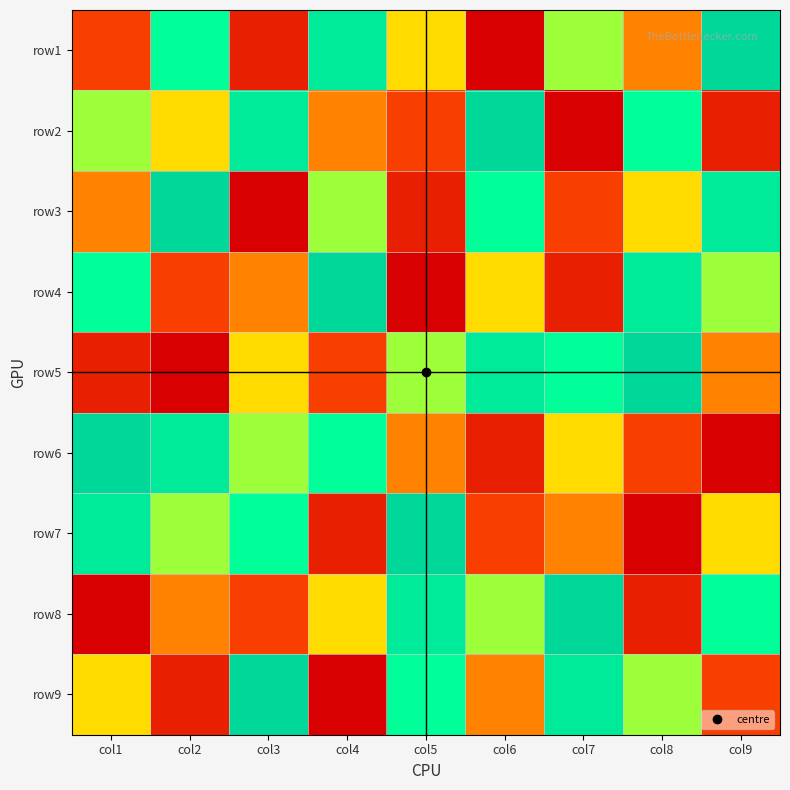

What is the smallest value displayed?

1